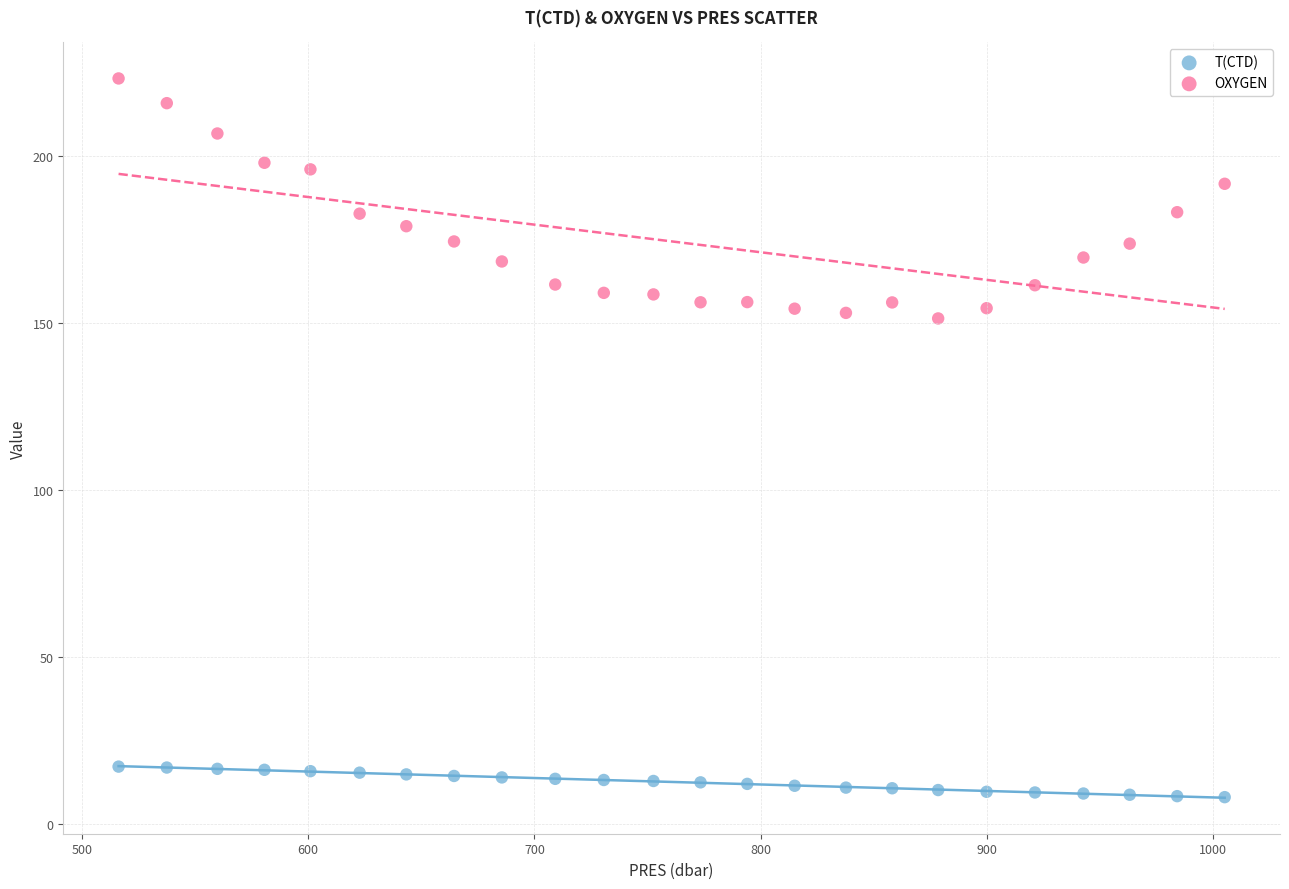

Which series reaches the minimum Y coordinate?

T(CTD)